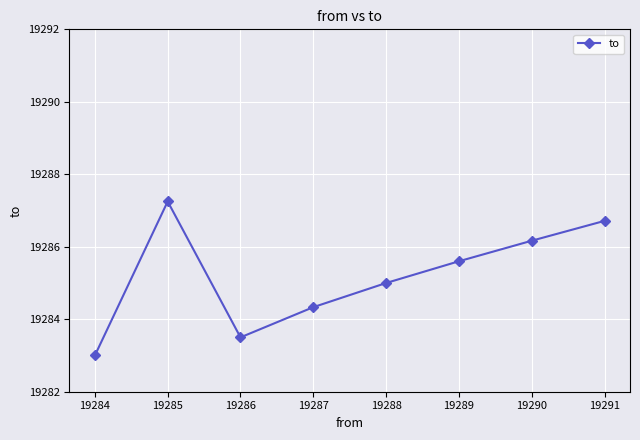

Between 19287 and 19284, which is larger?

19287